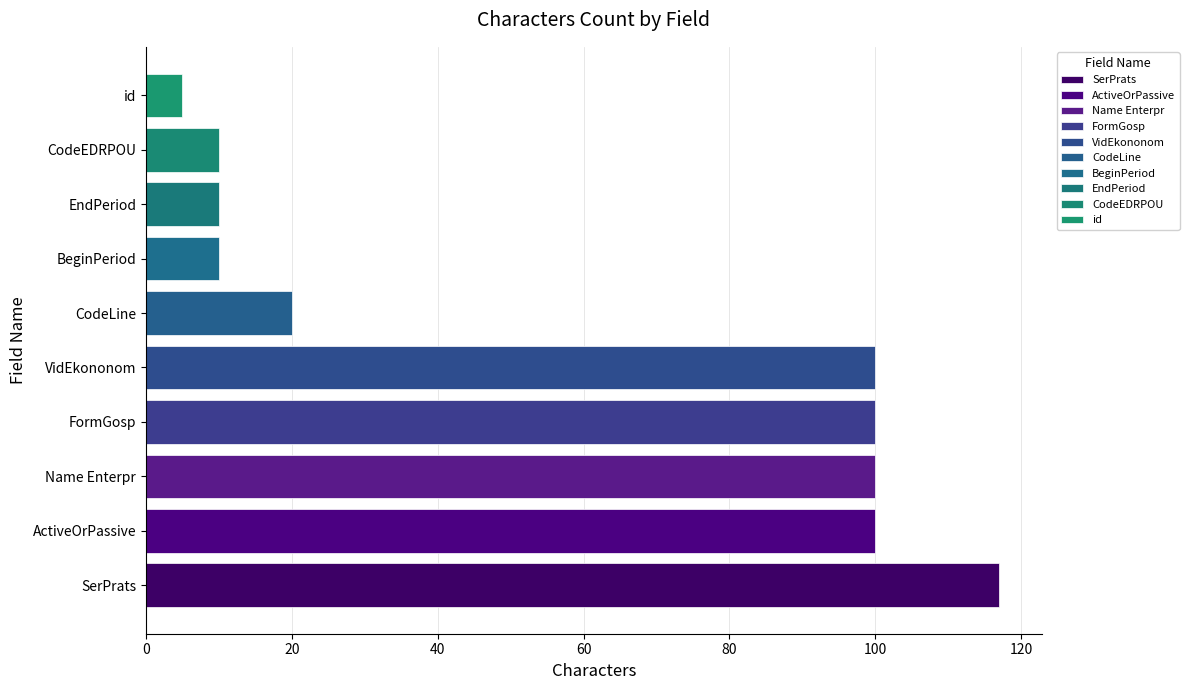

Between 5 and 10, which series saw the biggest shift?

_id